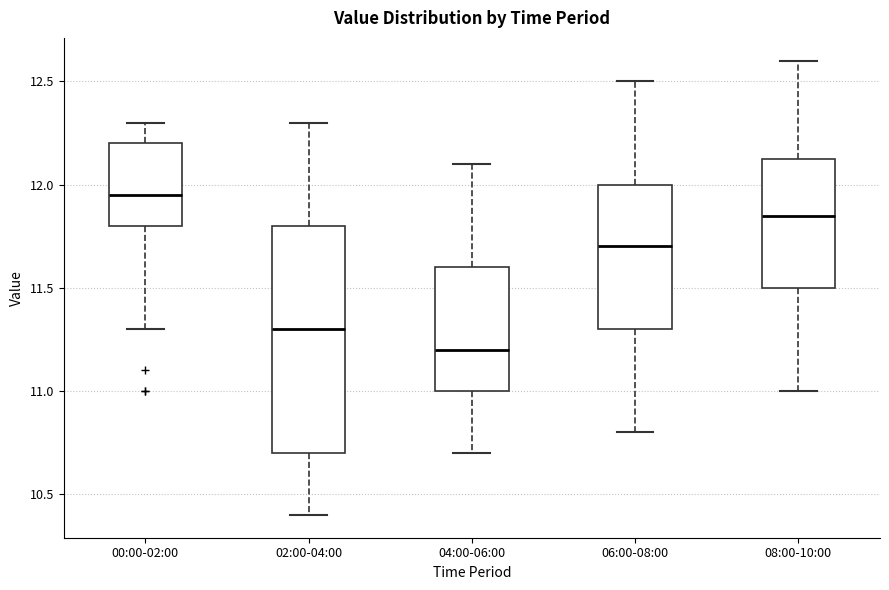

Comparing the boxes themselves (not the whiskers), which one is the tallest?

02:00-04:00